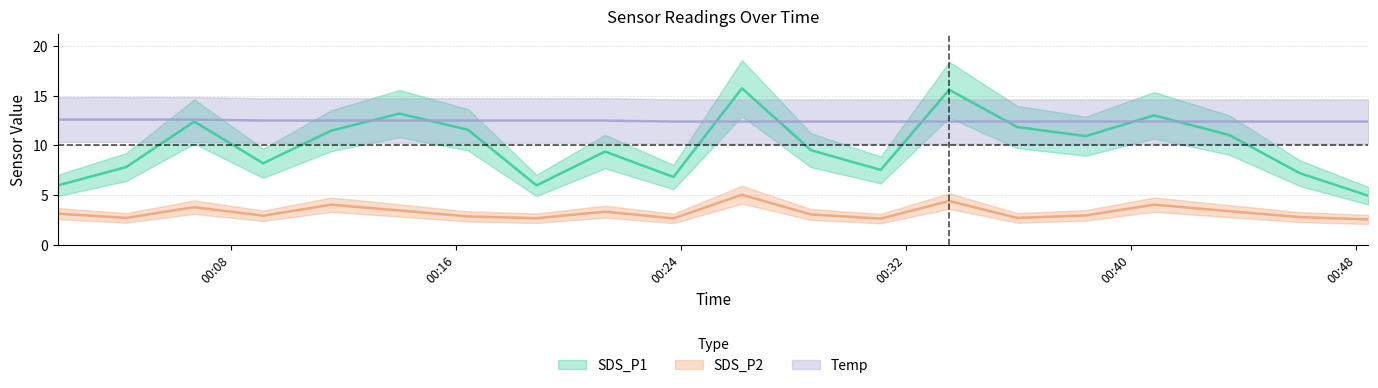

List the labels in order of SDS_P2 value, largest first.

2022/05/17 00:26:10, 2022/05/17 00:33:32, 2022/05/17 00:11:34, 2022/05/17 00:40:49, 2022/05/17 00:06:42, 2022/05/17 00:14:00, 2022/05/17 00:43:29, 2022/05/17 00:21:18, 2022/05/17 00:01:51, 2022/05/17 00:28:37, 2022/05/17 00:38:23, 2022/05/17 00:09:09, 2022/05/17 00:16:26, 2022/05/17 00:46:00, 2022/05/17 00:04:17, 2022/05/17 00:35:57, 2022/05/17 00:18:52, 2022/05/17 00:23:44, 2022/05/17 00:31:06, 2022/05/17 00:48:26